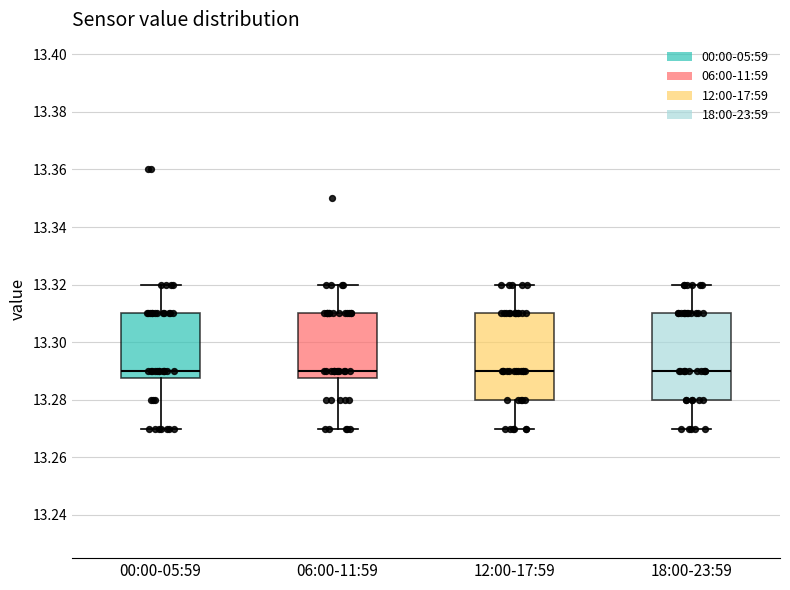

Where does the lower whisker of the box for 18:00-23:59 end on the y-axis? The values are not printed on the chart, so give them approximately, as read against the axis.

13.270